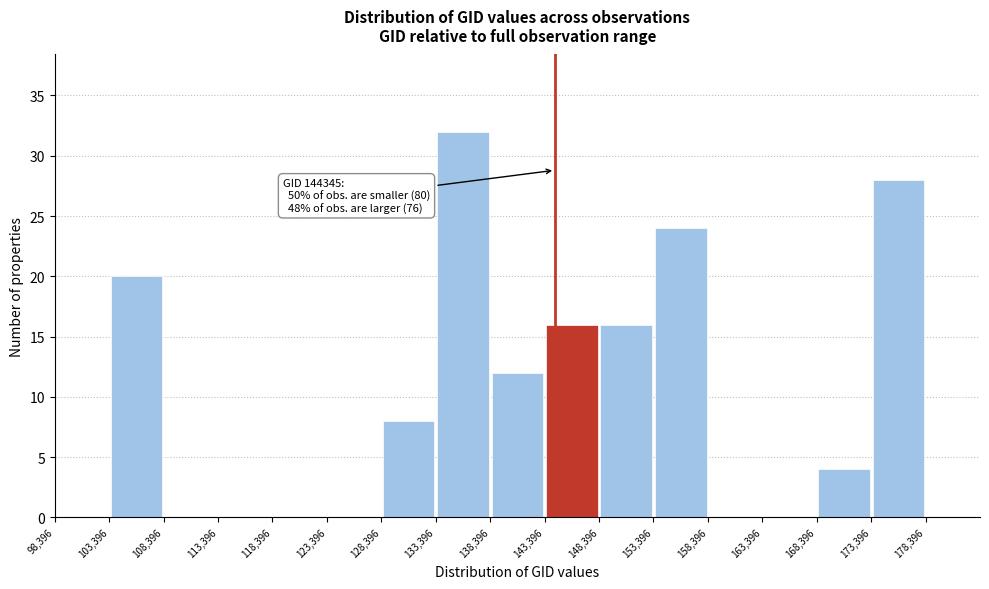

Which range on the x-axis has the tallest bar?

133500 to 138500